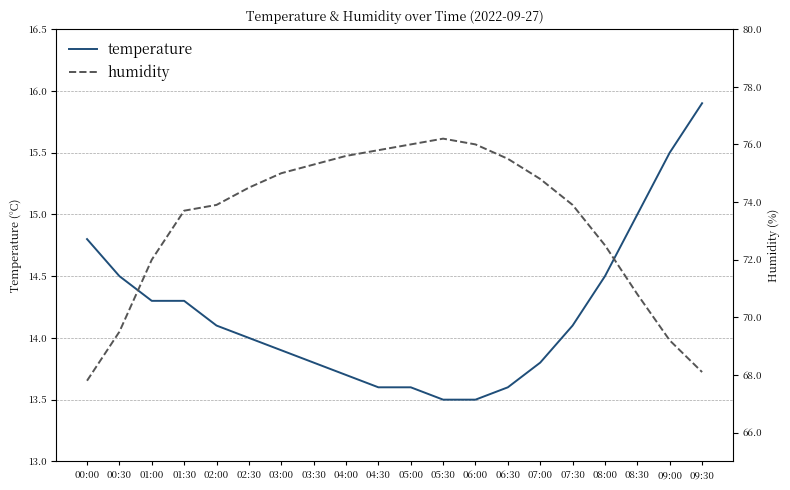

Reading left to right, list all the values displayed in this chart.

temperature: 00:00=14.8	00:30=14.5	01:00=14.3	01:30=14.3	02:00=14.1	02:30=14.0	03:00=13.9	03:30=13.8	04:00=13.7	04:30=13.6	05:00=13.6	05:30=13.5	06:00=13.5	06:30=13.6	07:00=13.8	07:30=14.1	08:00=14.5	08:30=15.0	09:00=15.5	09:30=15.9
humidity: 00:00=67.8	00:30=69.5	01:00=72.0	01:30=73.7	02:00=73.9	02:30=74.5	03:00=75.0	03:30=75.3	04:00=75.6	04:30=75.8	05:00=76.0	05:30=76.2	06:00=76.0	06:30=75.5	07:00=74.8	07:30=73.9	08:00=72.5	08:30=70.8	09:00=69.2	09:30=68.1